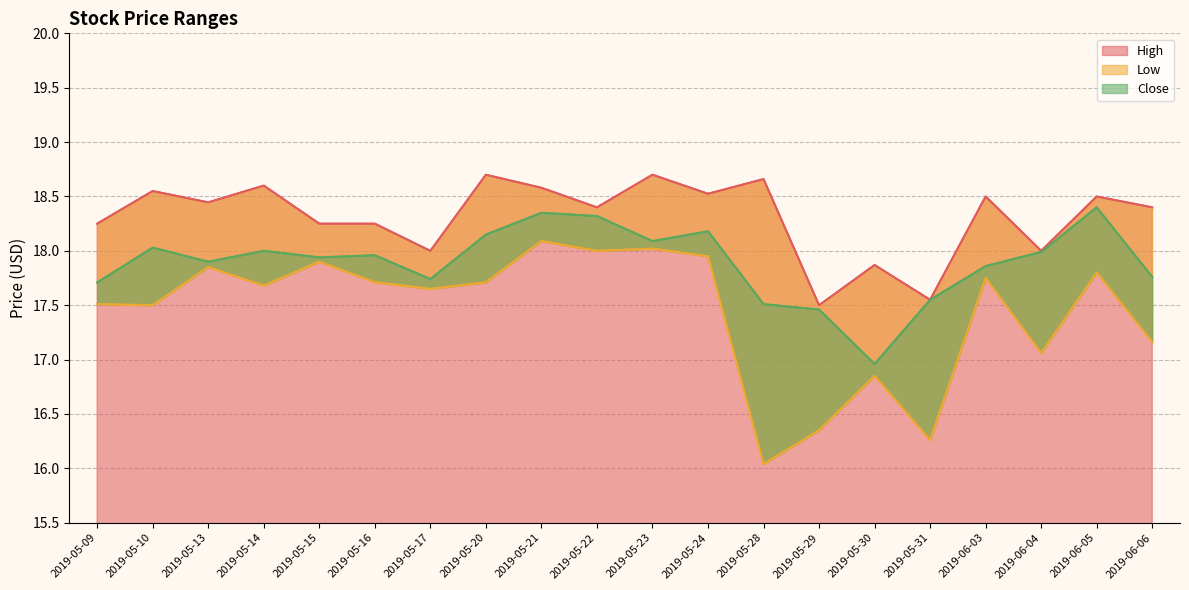

At 2019-06-06, list the series in order from smallest to largest.

Low, Close, High